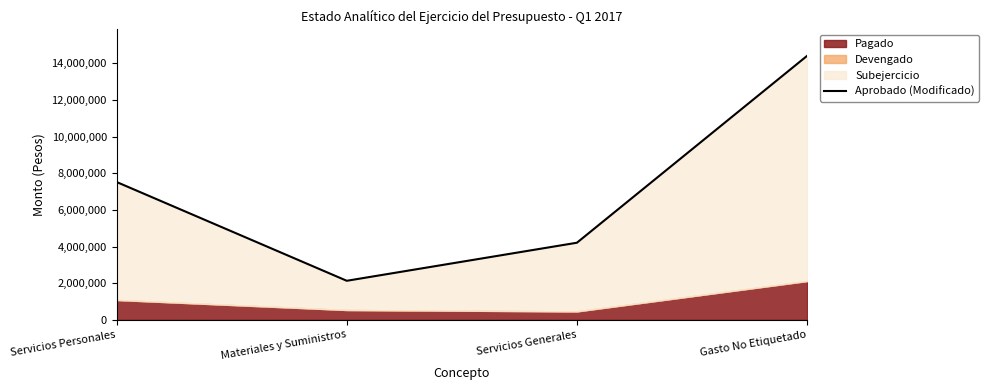

Between Servicios Personales and Gasto No Etiquetado, which is larger?

Gasto No Etiquetado